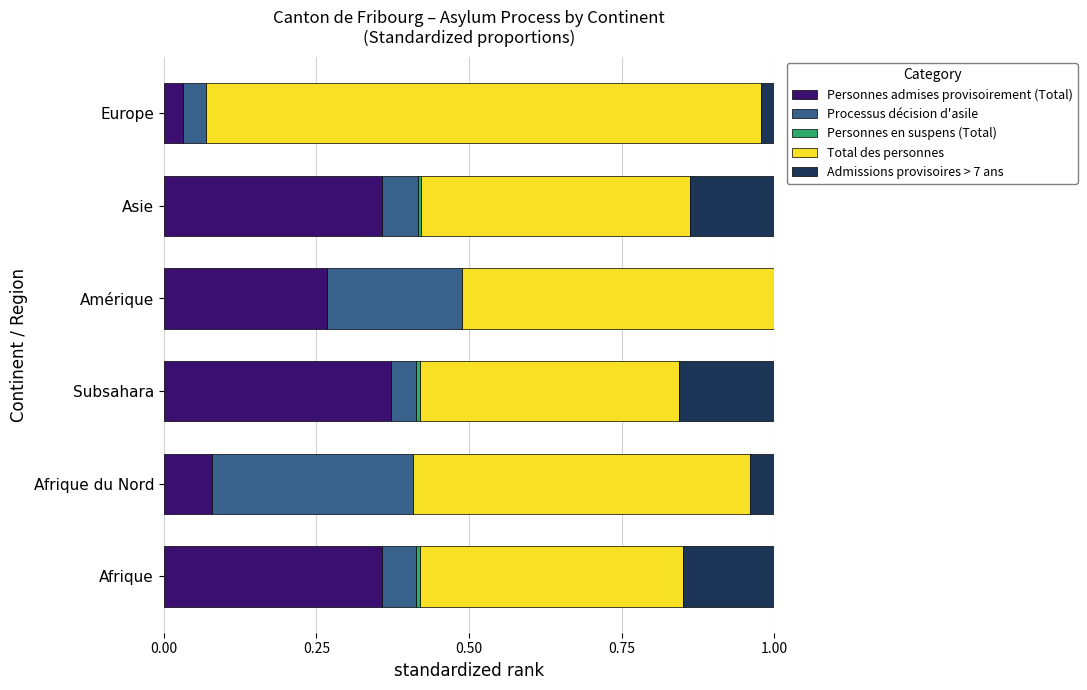

At how many categories does at least one series exceed 0?

6